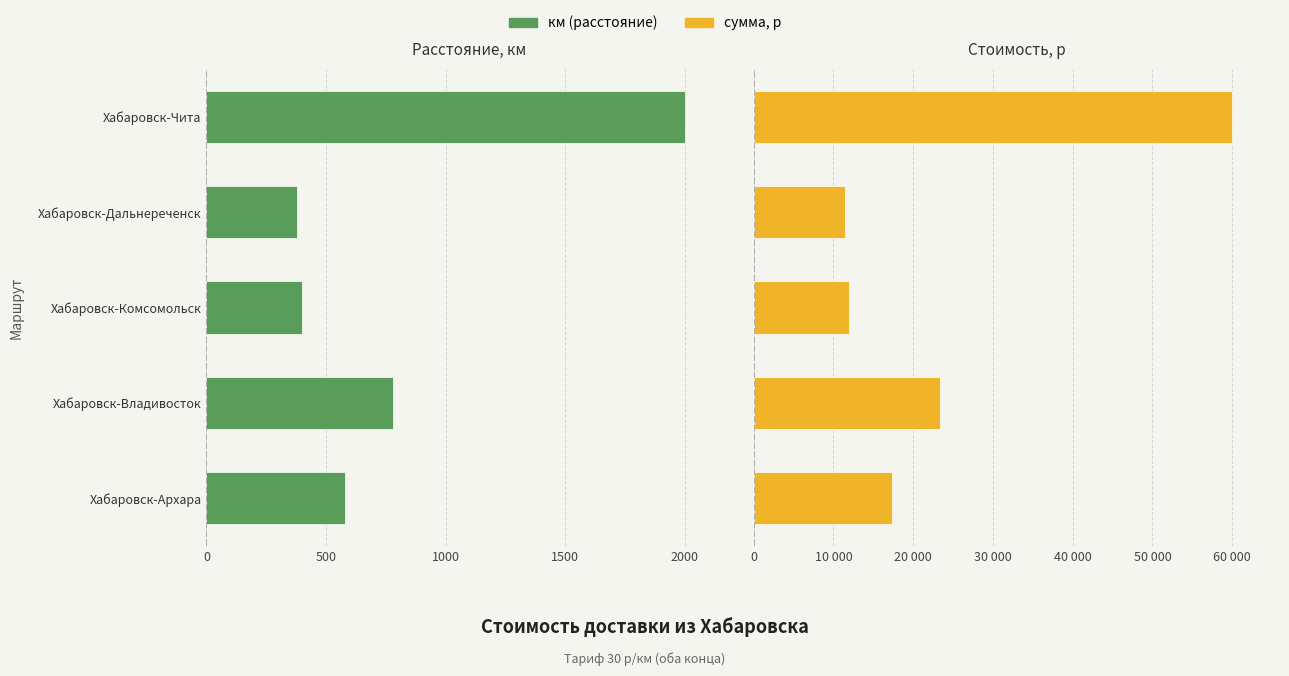

Between 0 and 2000, which is larger?

2000